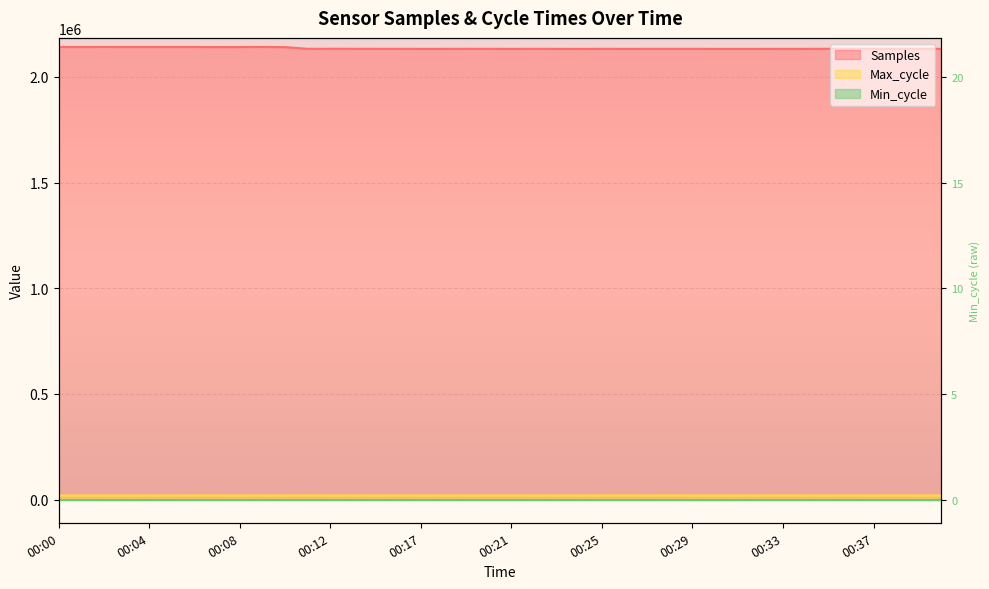

What is the value of the Max_cycle point at the 33rd from the left?

20283